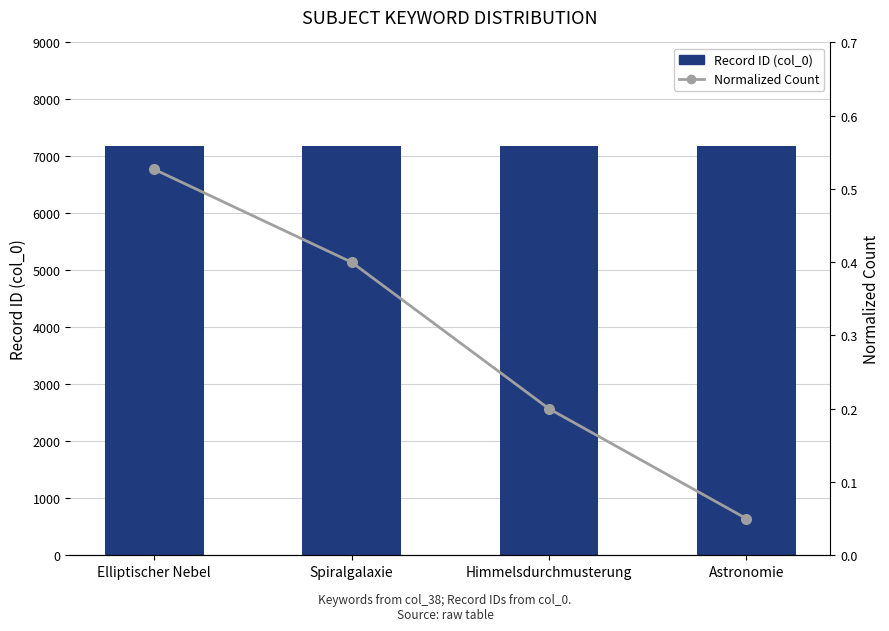

At which label is Record ID (col_0) closest to 7190?

Elliptischer Nebel